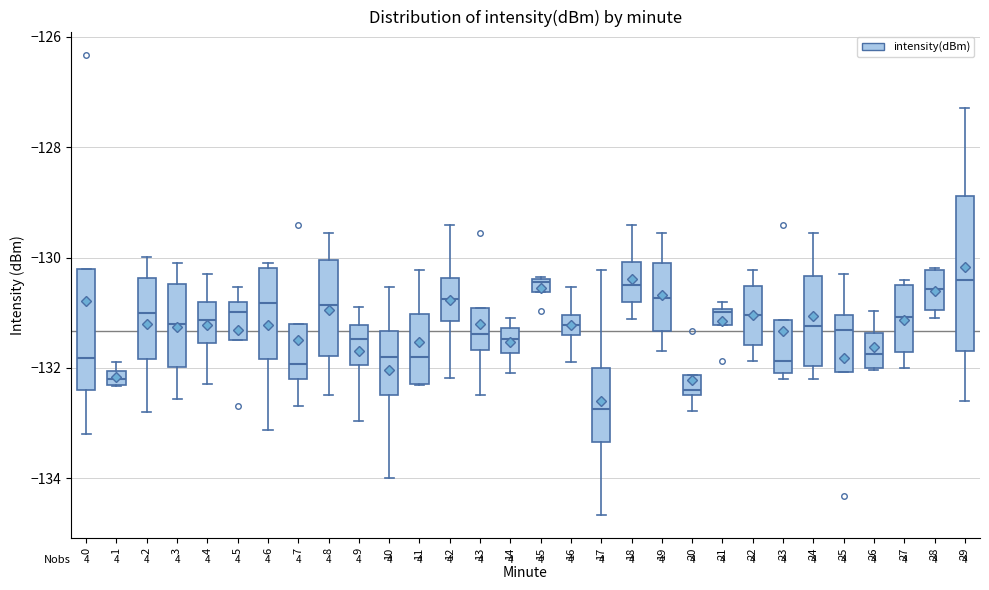

Which box is the tallest, from its lower edge to its upper edge?

29